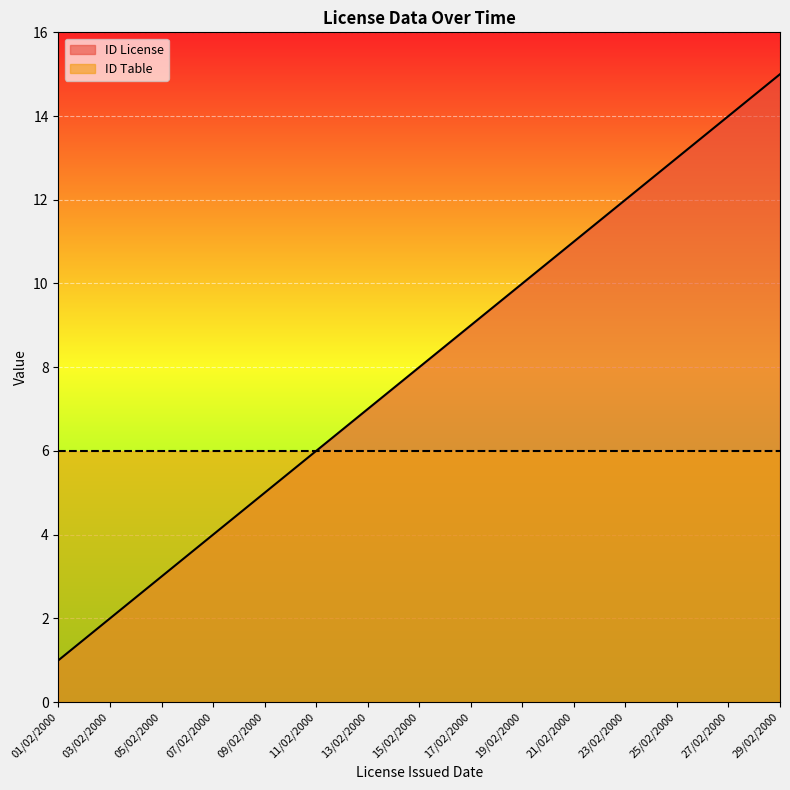

Reading left to right, what are all the values shown in this chart?

01/02/2000=1	03/02/2000=2	05/02/2000=3	07/02/2000=4	09/02/2000=5	11/02/2000=6	13/02/2000=7	15/02/2000=8	17/02/2000=9	19/02/2000=10	21/02/2000=11	23/02/2000=12	25/02/2000=13	27/02/2000=14	29/02/2000=15